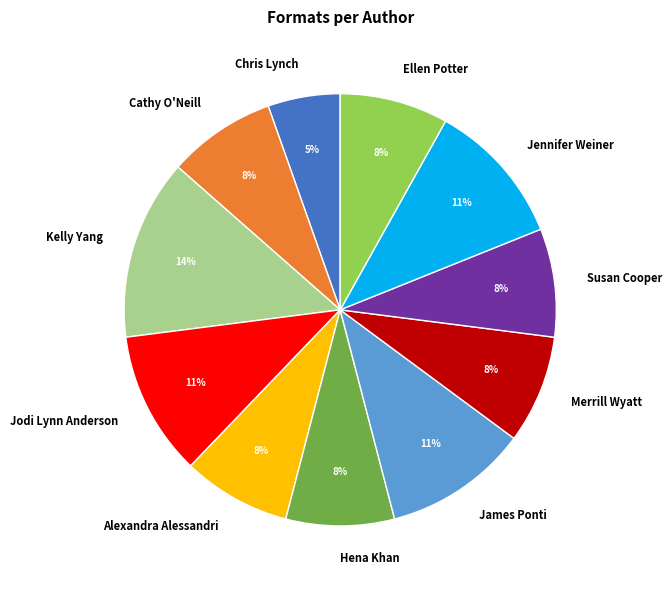

What is the largest slice in the pie chart?

Kelly Yang